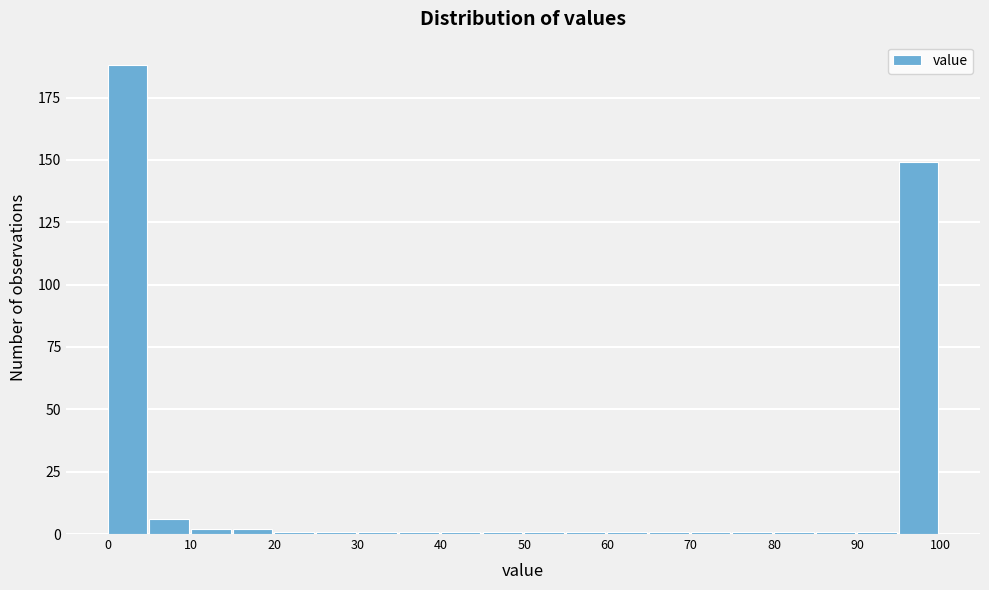

Which range on the x-axis has the tallest bar?

0 to 5